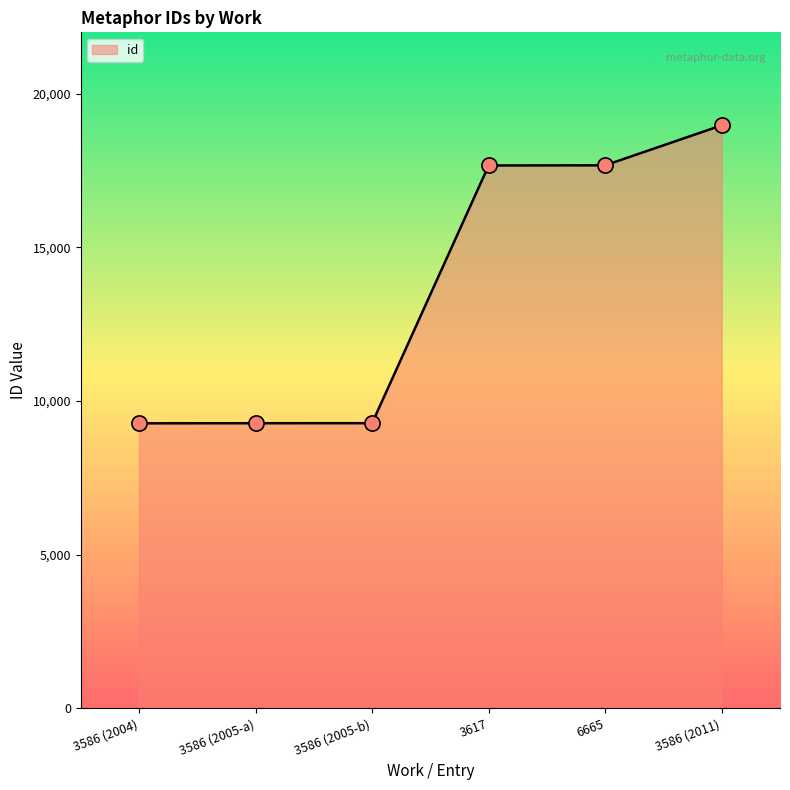

Between 3586 (2011) and 3586 (2004), which is larger?

3586 (2011)